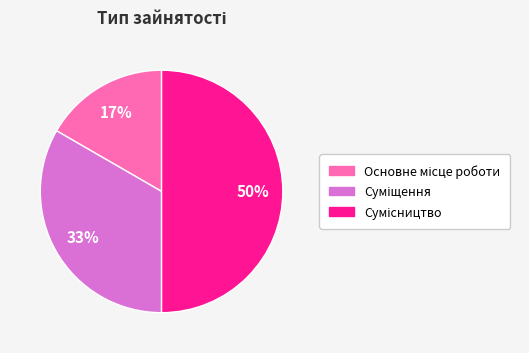

How many segments does this pie chart have?

3